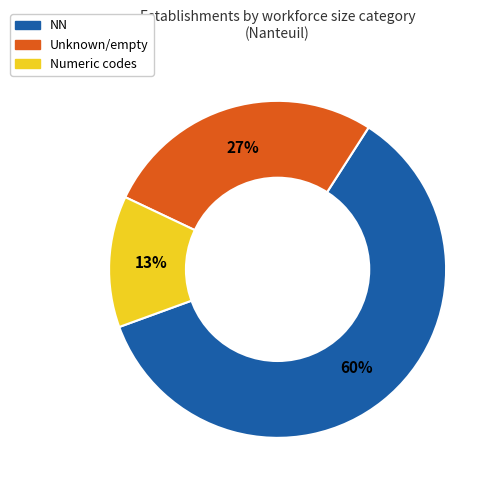

Rank the categories by value from highest to lowest.

NN, Unknown/empty, Numeric codes